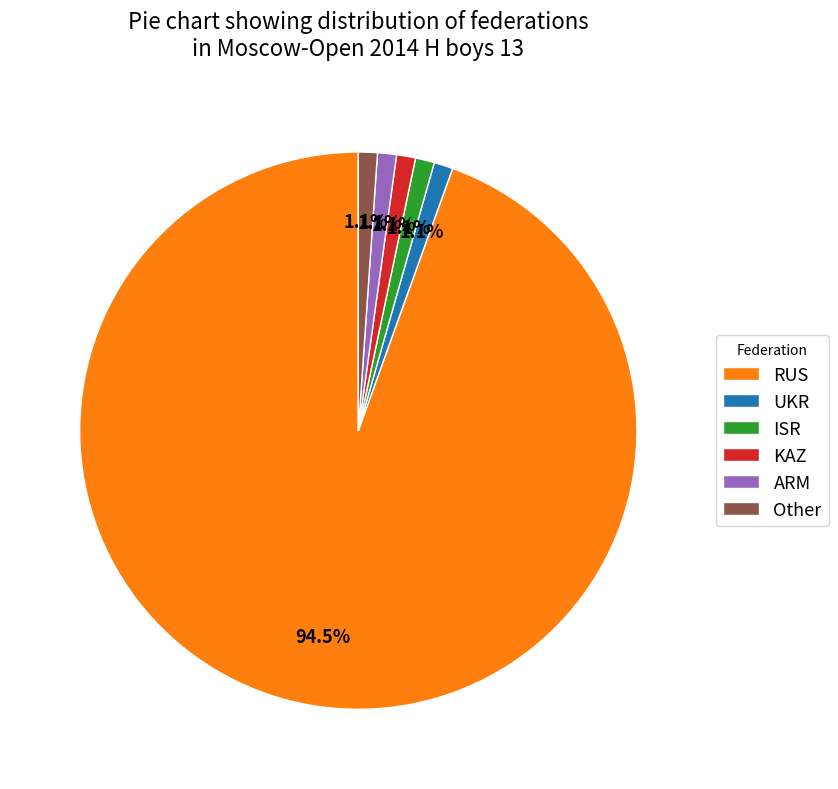

Which slice is the largest?

RUS